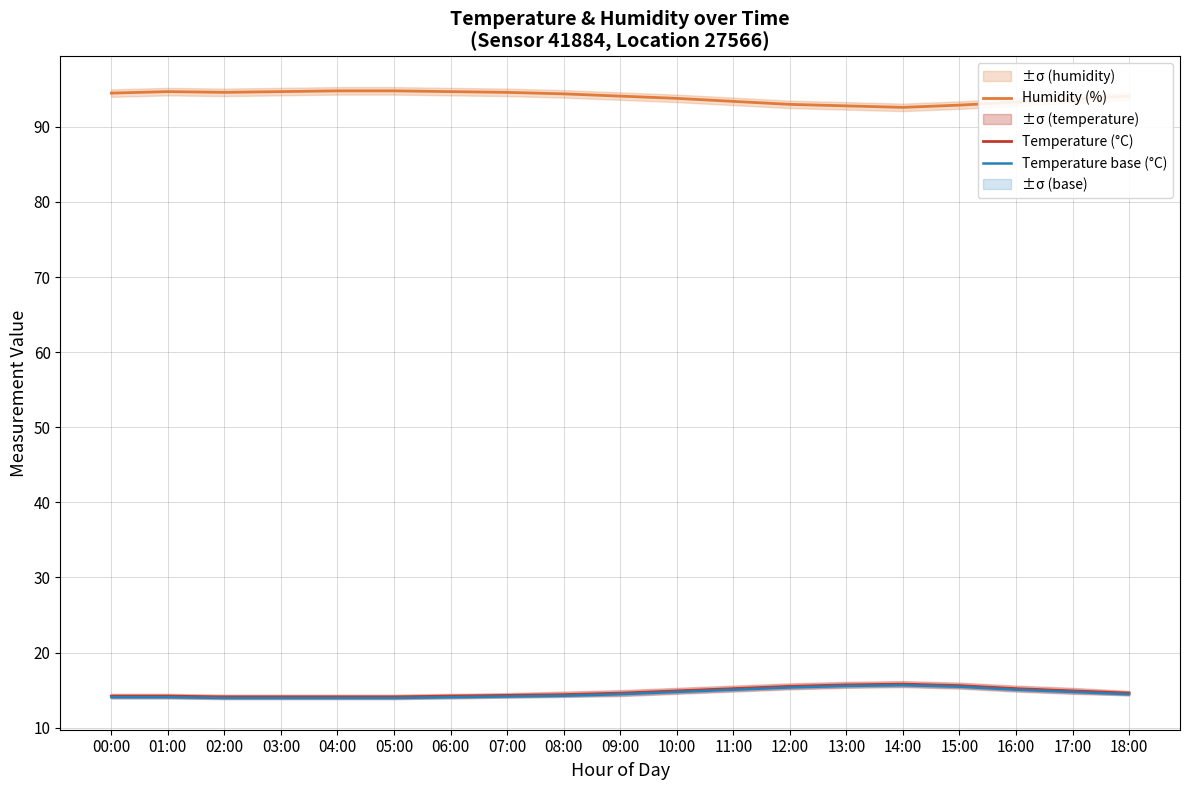

Which series changed the most between 05:00 and 12:00?

Humidity (%)